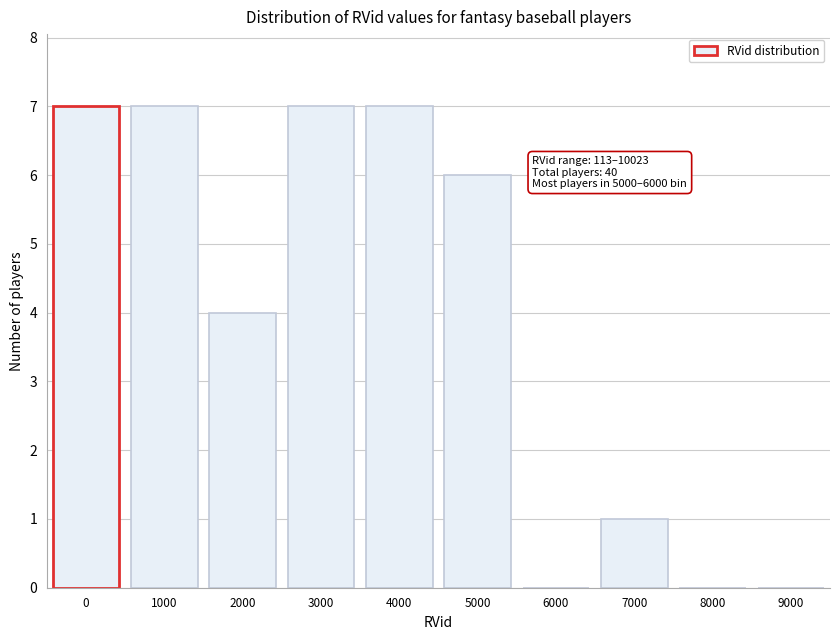

Reading left to right, what are all the values shown in this chart?

0=7	1000=7	2000=4	3000=7	4000=7	5000=6	6000=0	7000=1	8000=0	9000=0